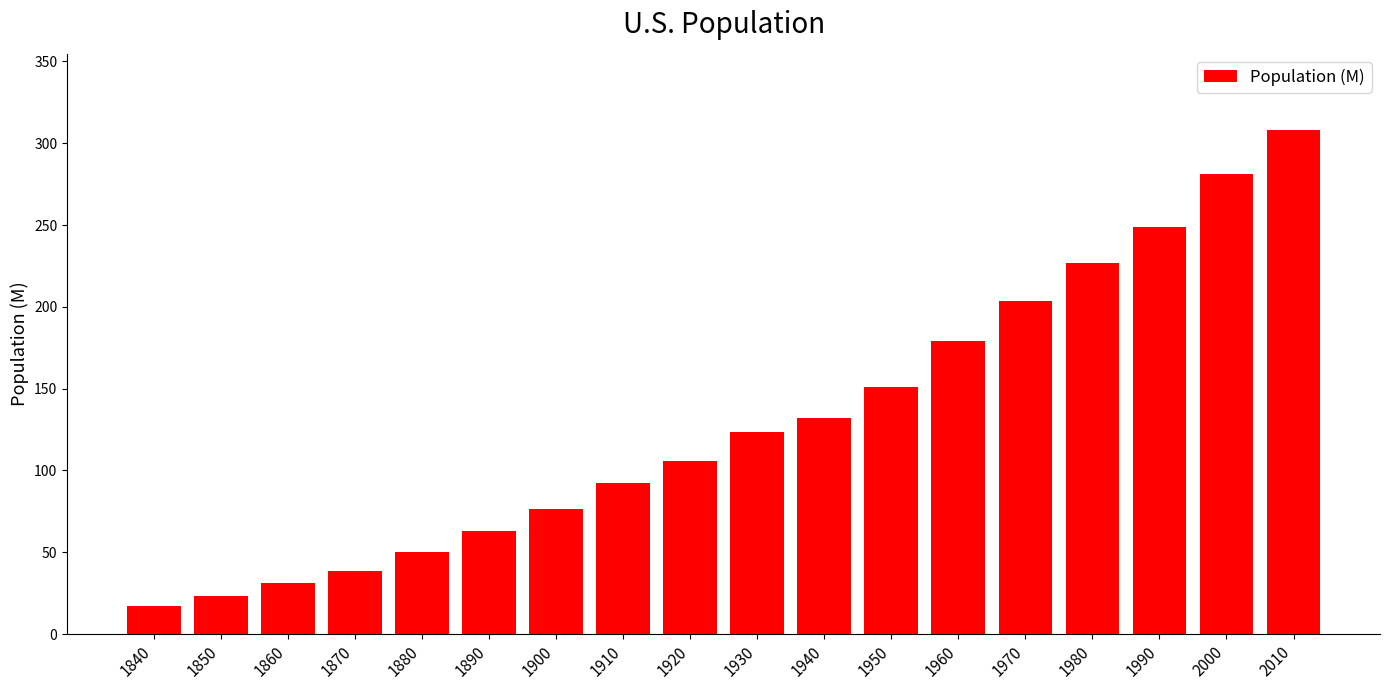

What is the greatest value displayed?

308.4